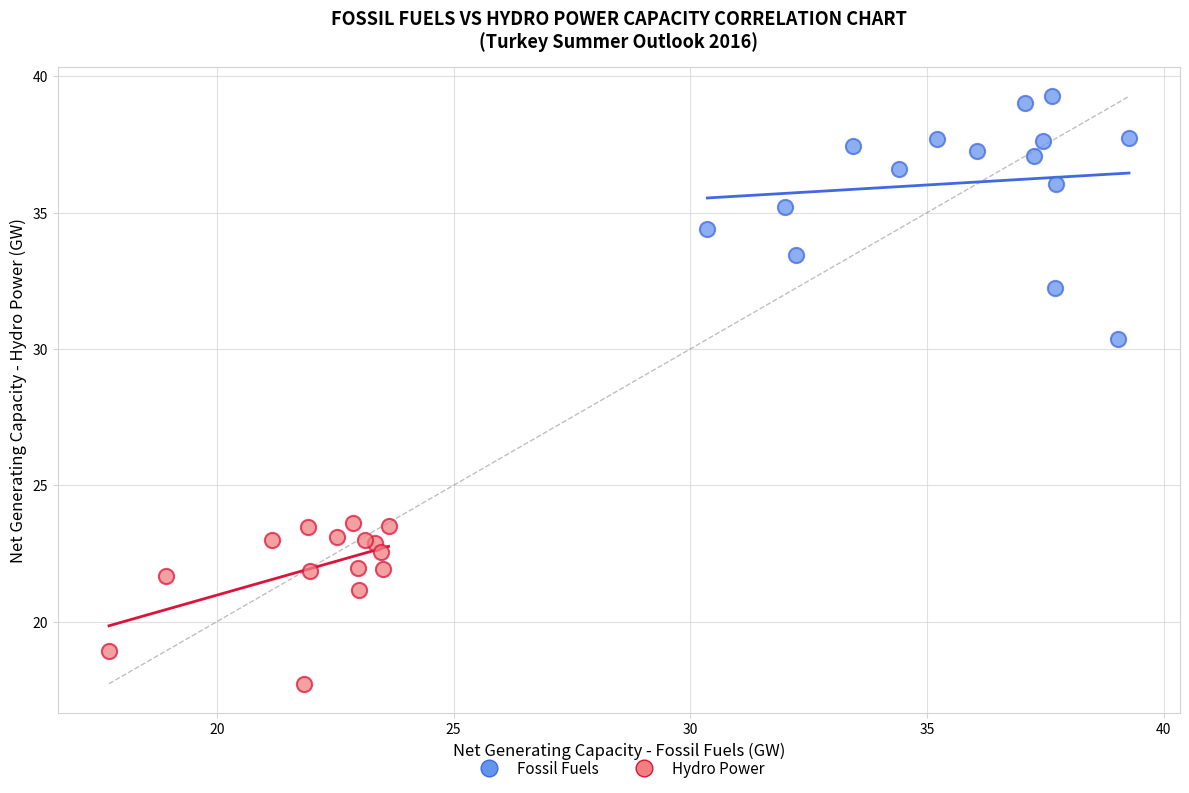

Which series has the widest spread of Y values?

Fossil Fuels